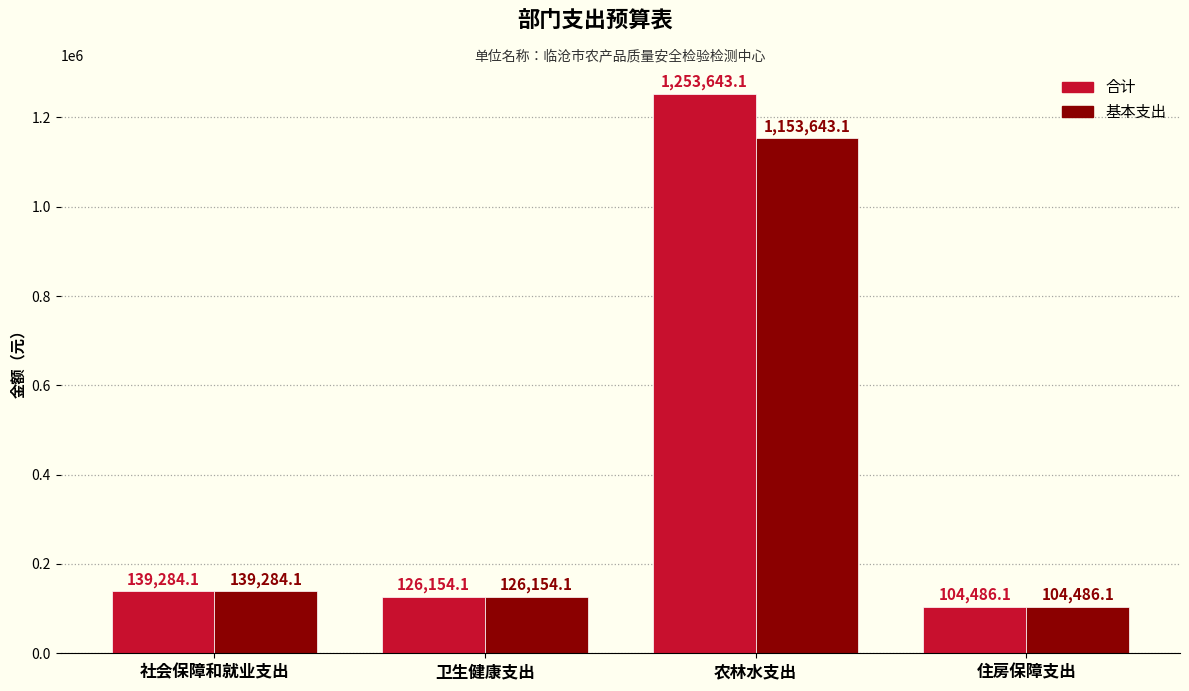

What is the sum of the 基本支出 values at 住房保障支出 and 社会保障和就业支出?

243770.2